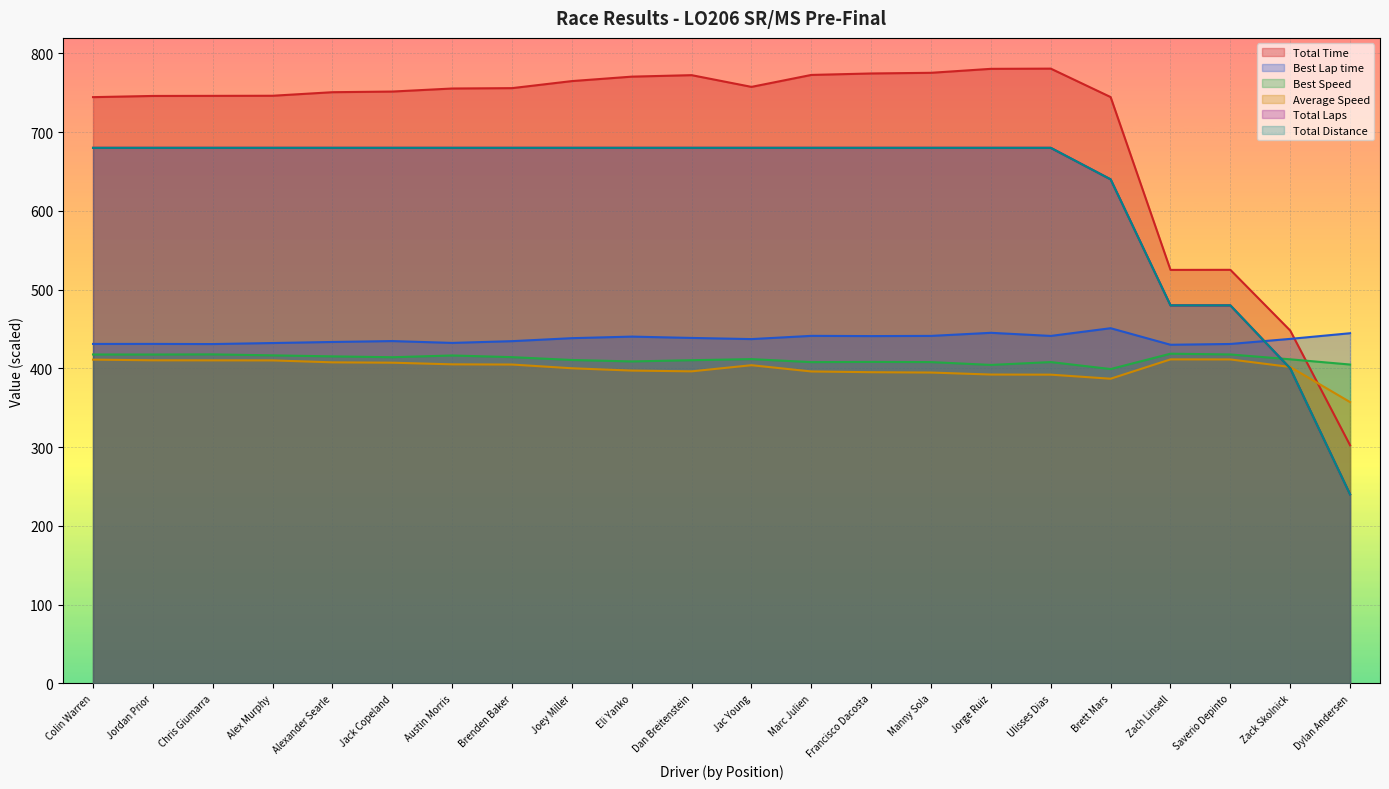

What is the minimum value shown in the chart?

240.0